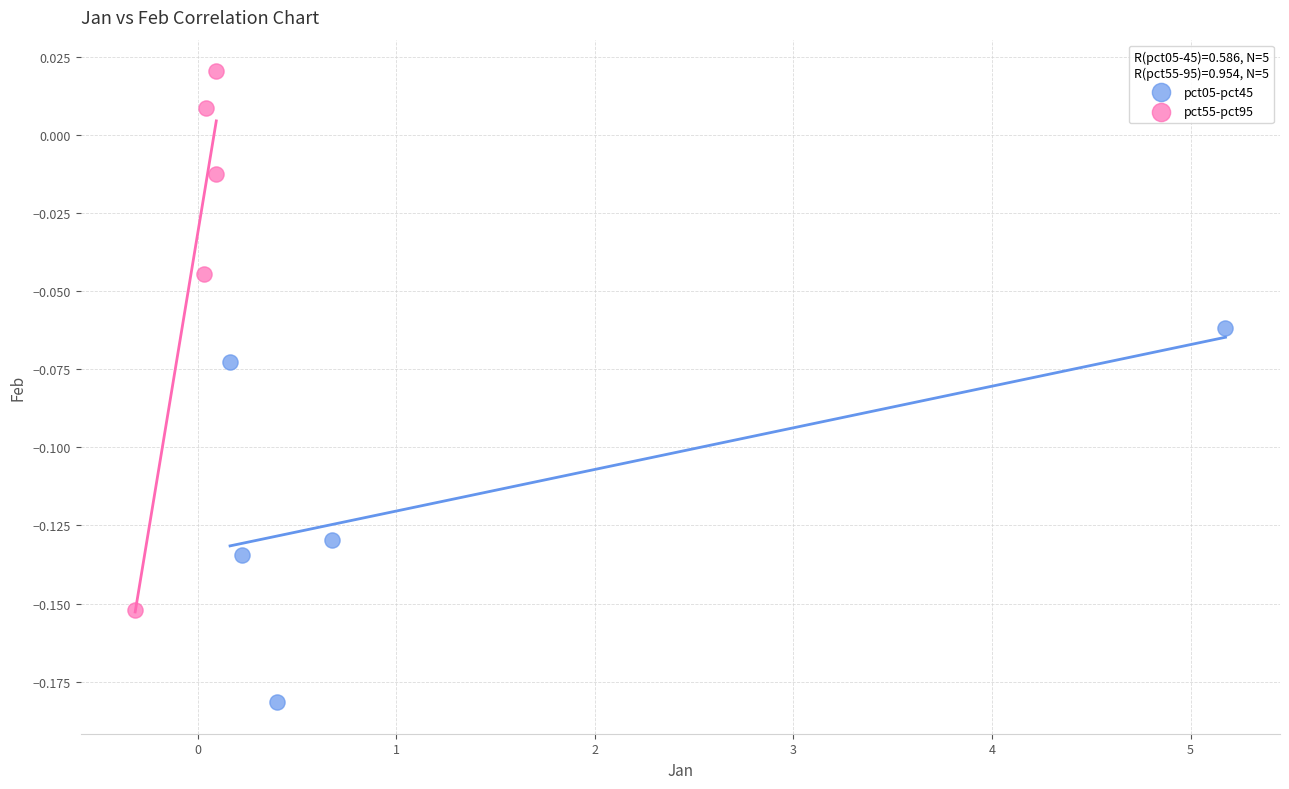

Which series reaches the minimum Y coordinate?

pct05-pct45